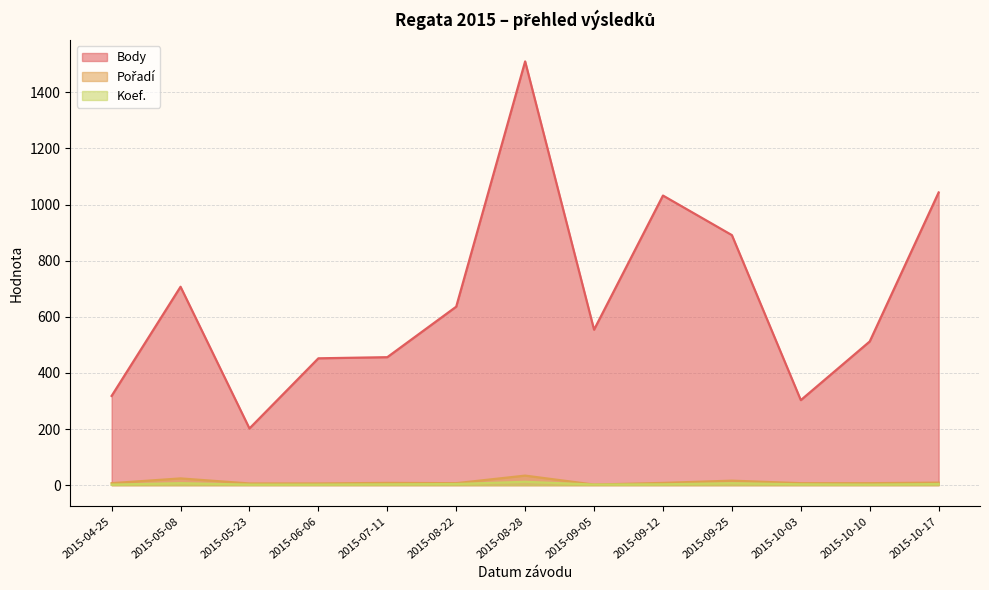

True or false: Body has a value of 2534 at 2015-08-28.

False